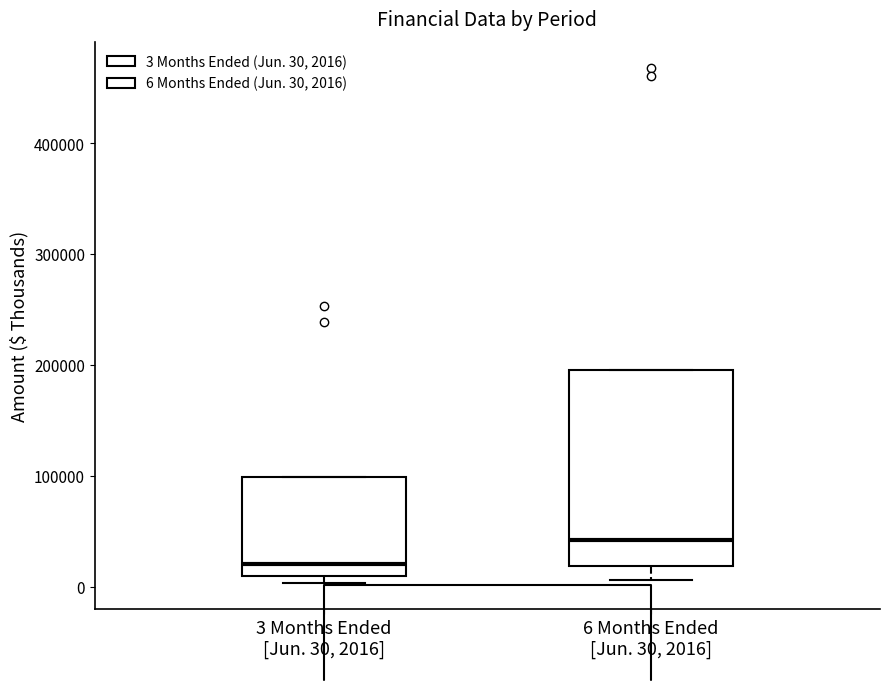

Reading left to right, transcribe this box plot: for each box, give where its median line is, the range the box spans, and where its two whiskers end, as read against the y-axis. The values are not printed on the chart, so give them approximately, as read against the axis.

3 Months Ended [Jun. 30, 2016]: median 20000, box 10000 to 100000, whiskers 0 to 100000
6 Months Ended [Jun. 30, 2016]: median 40000, box 20000 to 200000, whiskers 10000 to 200000